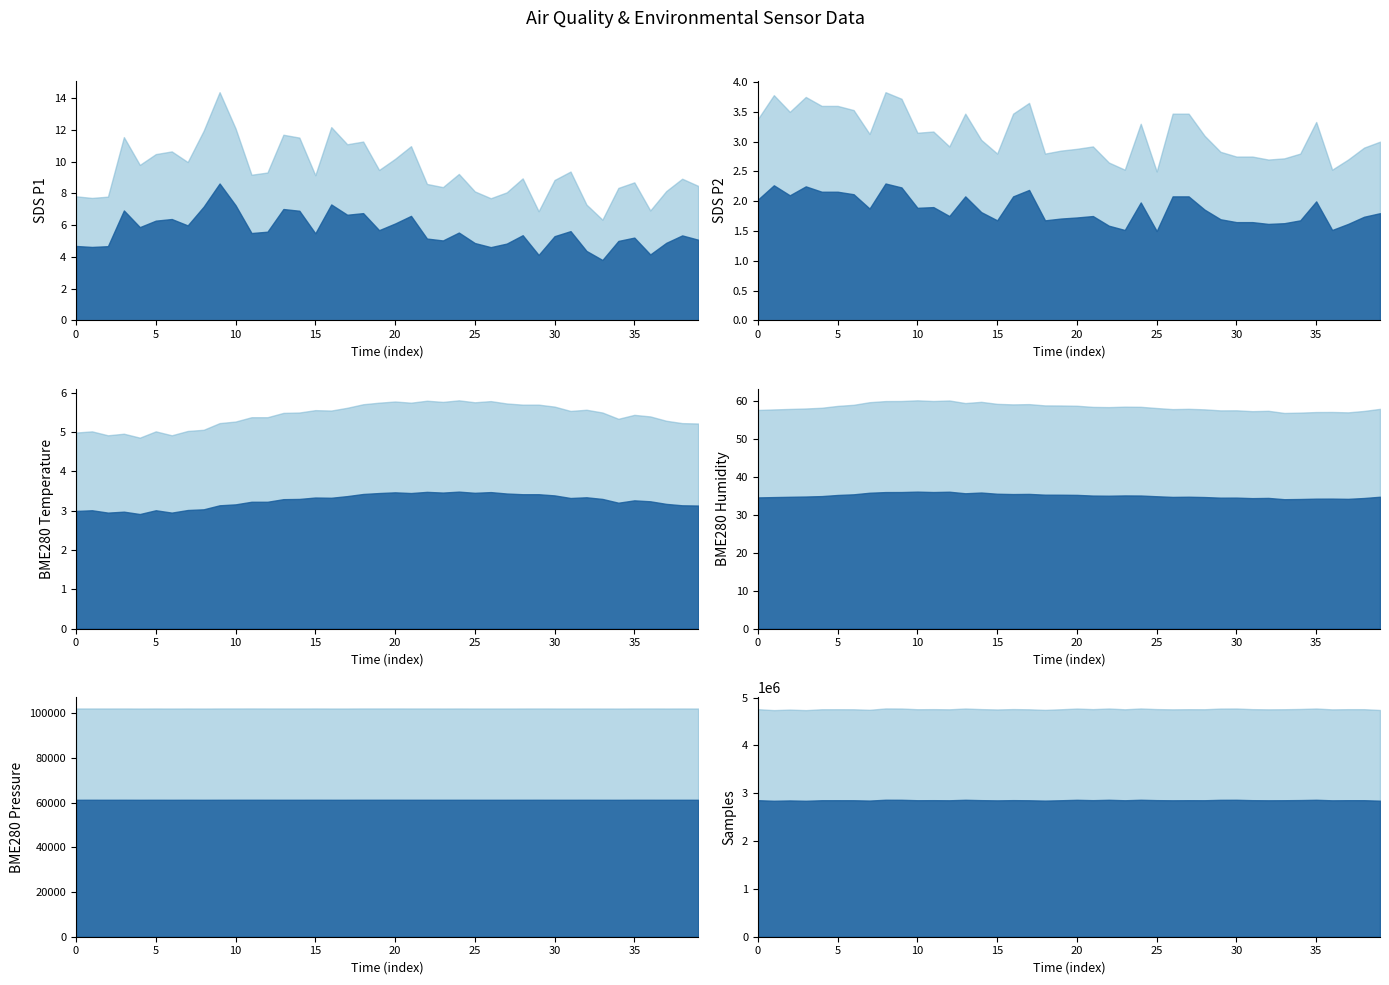

How many data points in Samples are above 4757638?

19